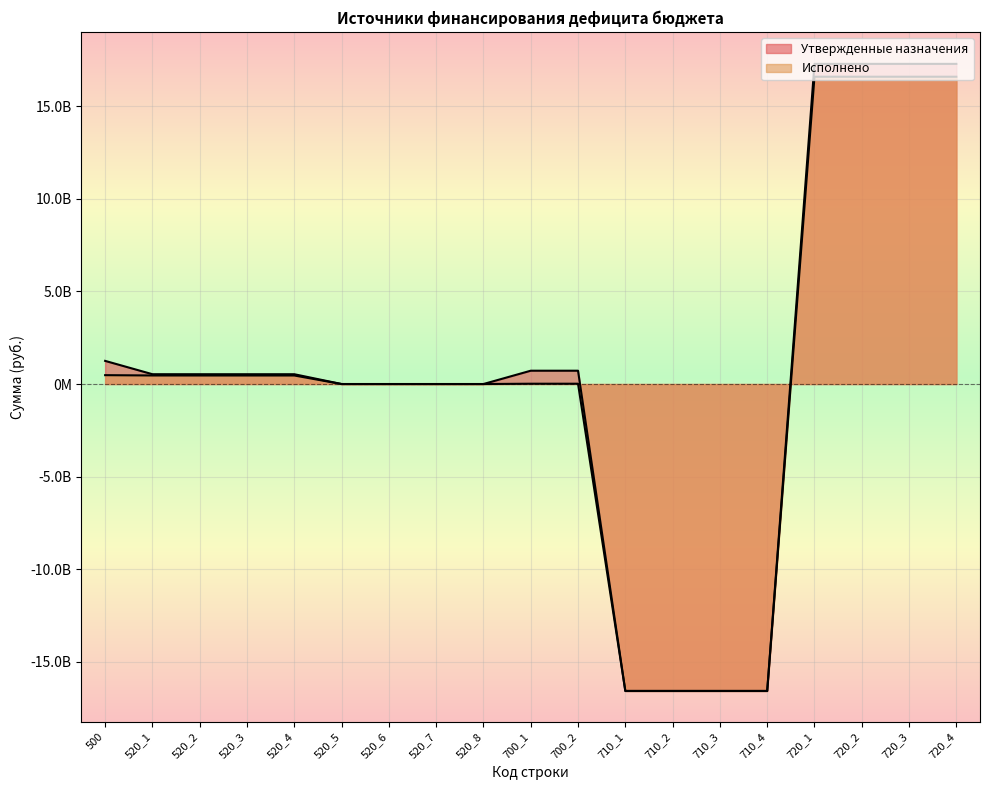

True or false: Исполнено has a value of 461746100.0 at 520_3.

True